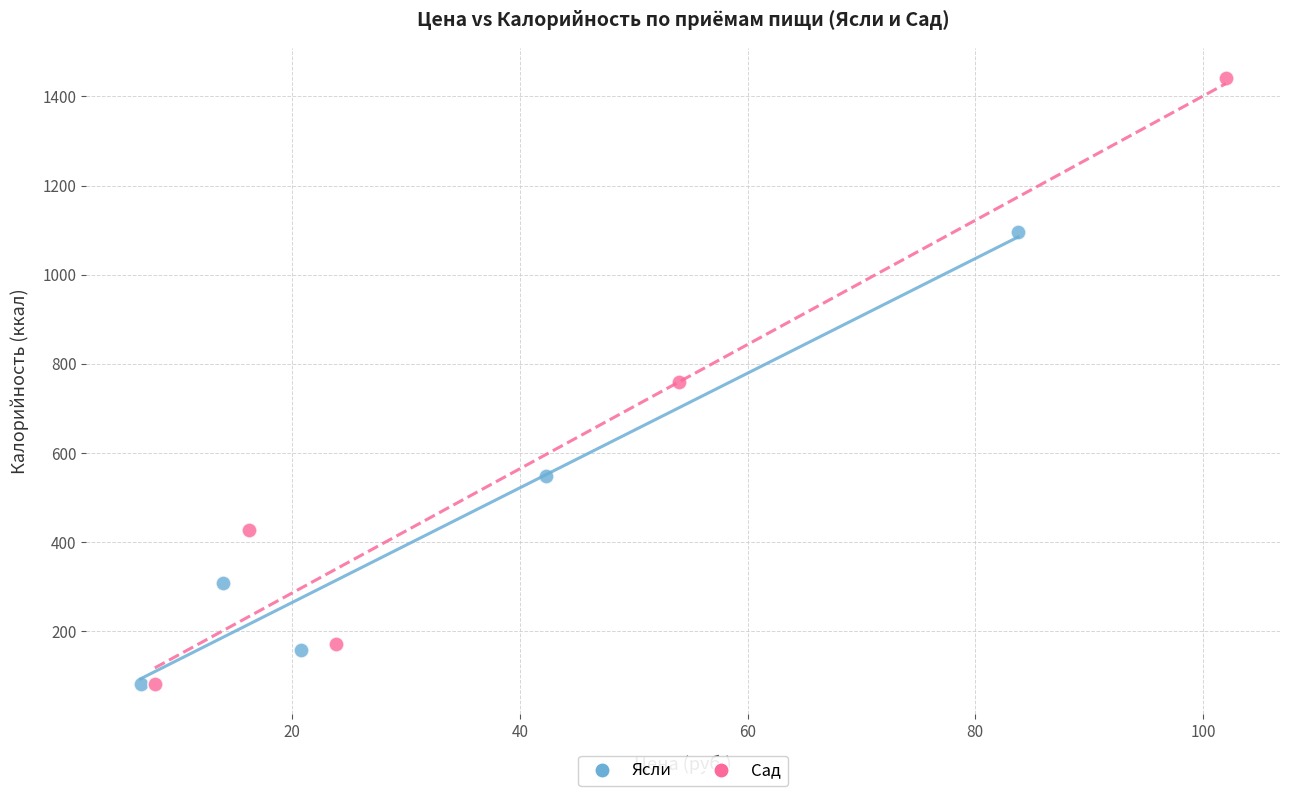

Which series contains the highest Y value?

Сад